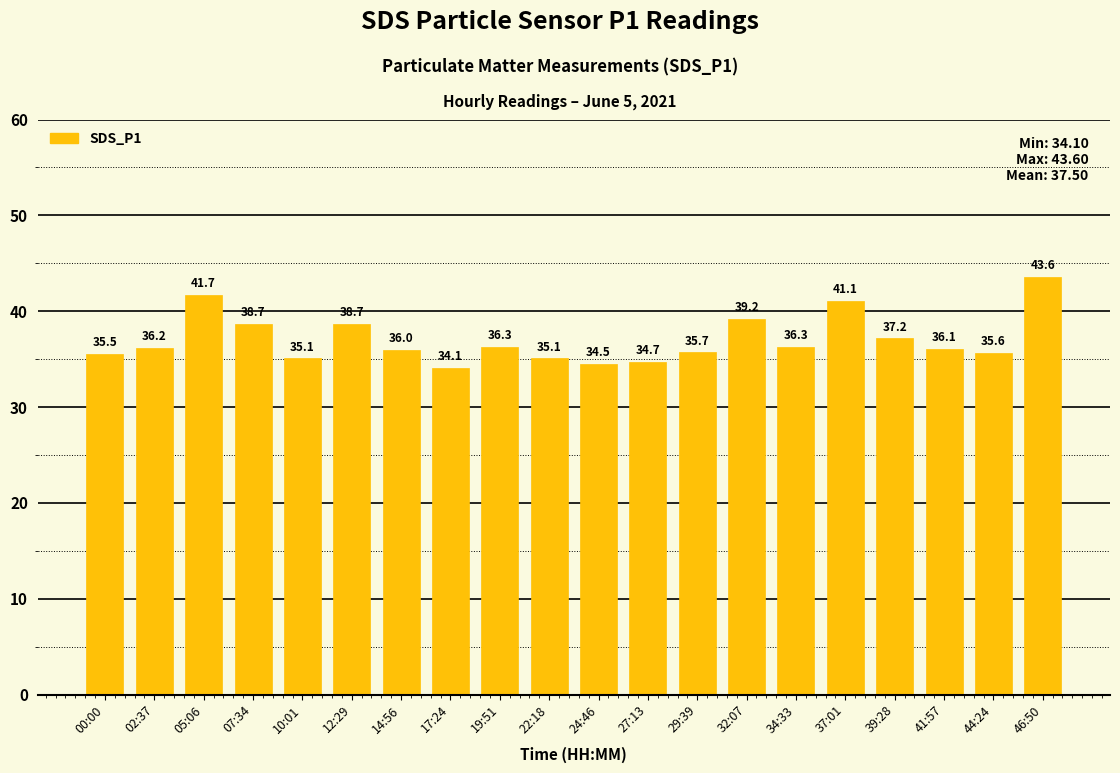

What is the maximum value shown in the chart?

43.6